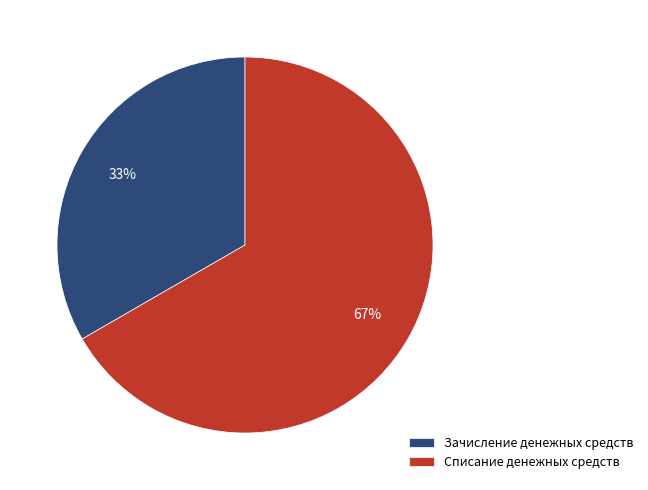

Which category has the smallest portion of the pie?

Зачисление денежных средств